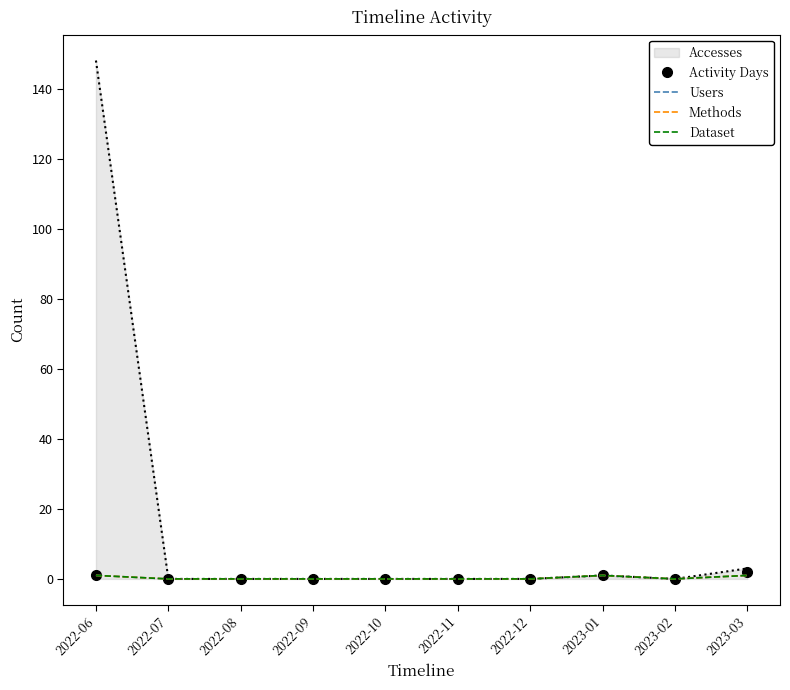

What is the difference between the second highest and second lowest values in the Dataset series?

1